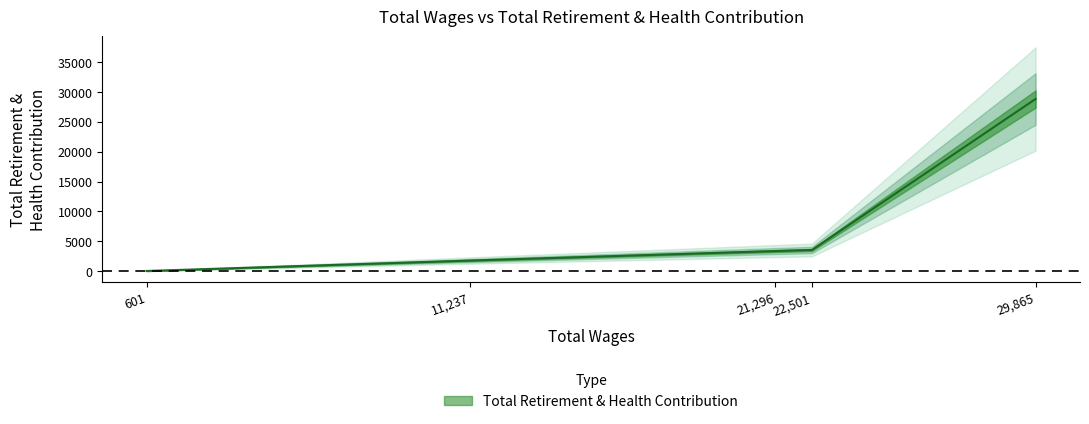

Count the number of categories in the chart.

5